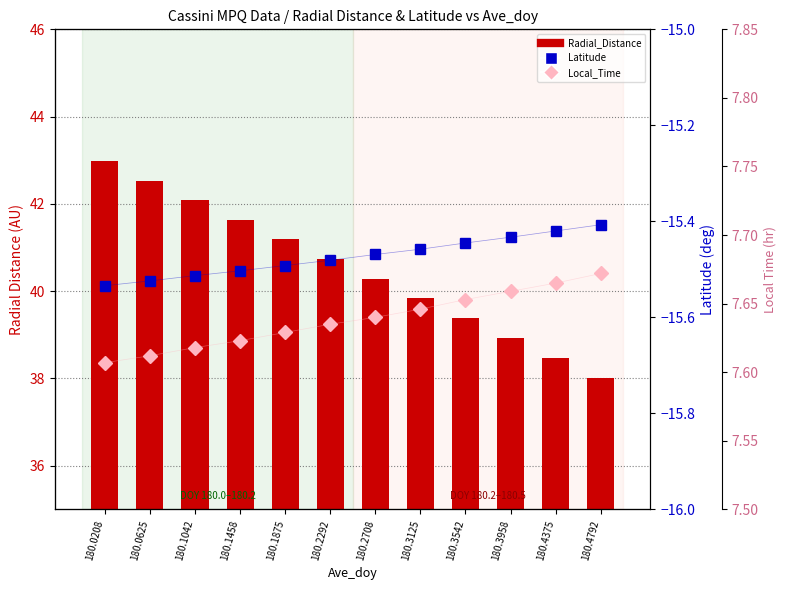

What are all the series names shown in the legend?

Radial_Distance, Latitude, Local_Time